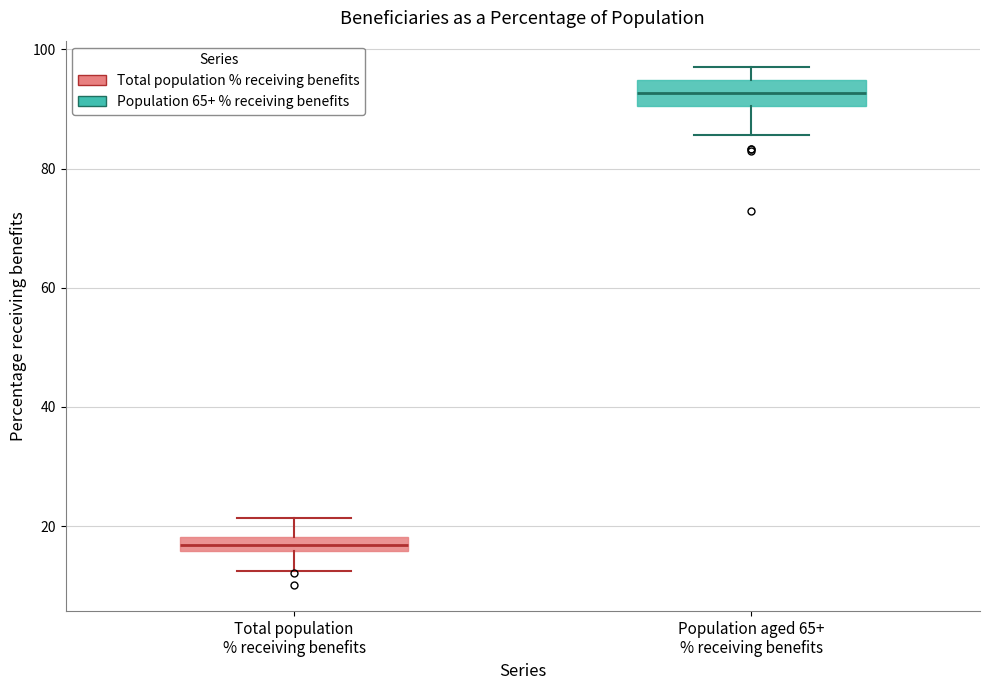

Which box's median line is the lowest?

Total population % receiving benefits